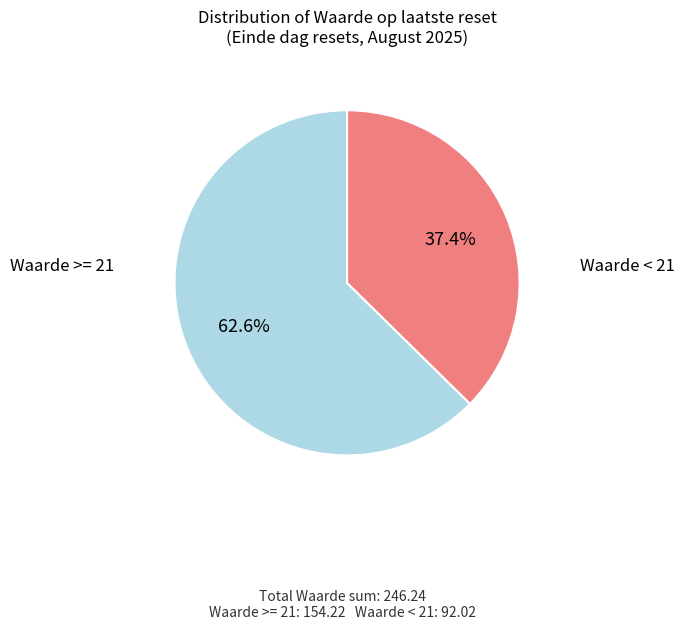

Is there any slice that represents more than half of the pie?

Yes